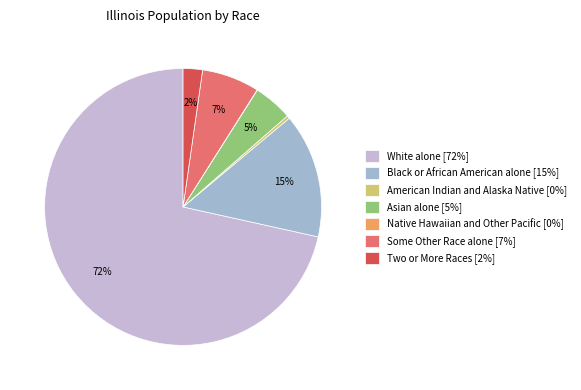

True or false: White alone [72%] accounts for 65% of the total.

False